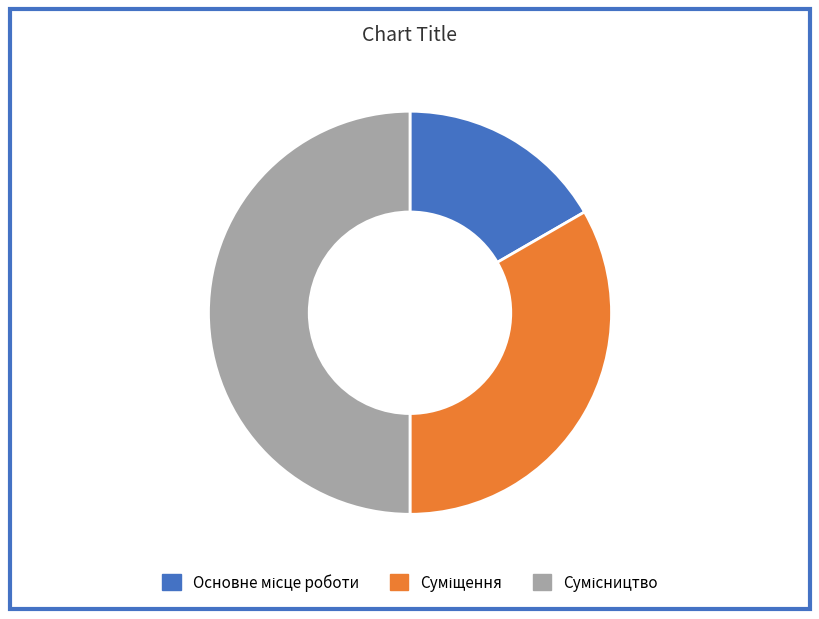

What is the ratio of the value at Сумісництво to the value at Суміщення?

1.5